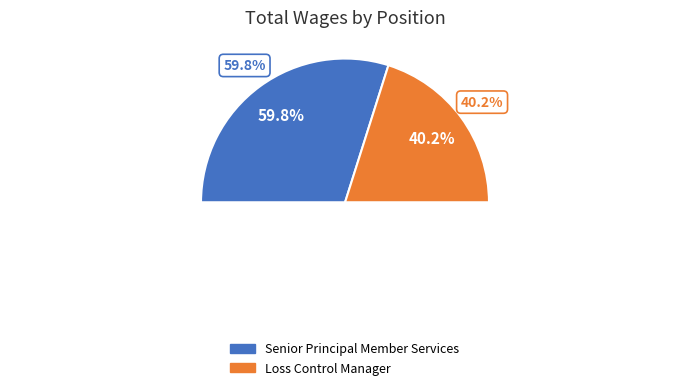

Is the sum of Senior Principal Member Services and Loss Control Manager greater than half?

Yes